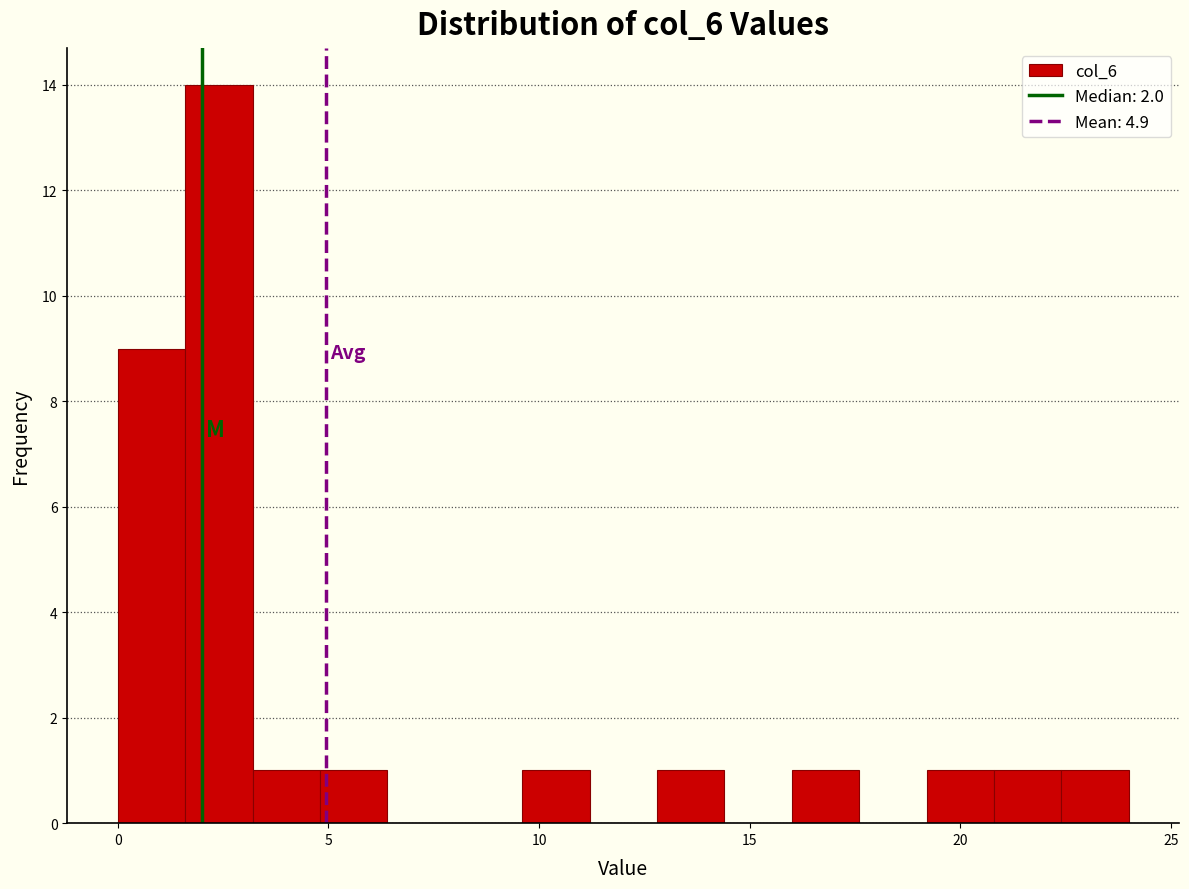

Around what value on the x-axis is the tallest bar? Give the approximate position of its centre, as read against the axis.

2.5